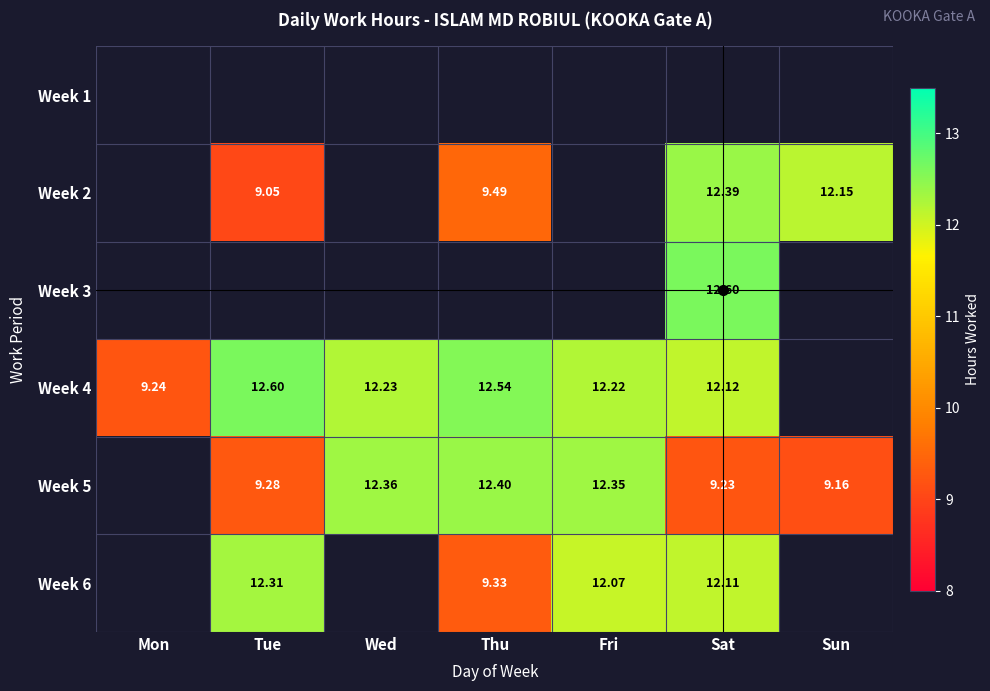

The Week 2 series shows 0.0 at Mon. True or false?

True